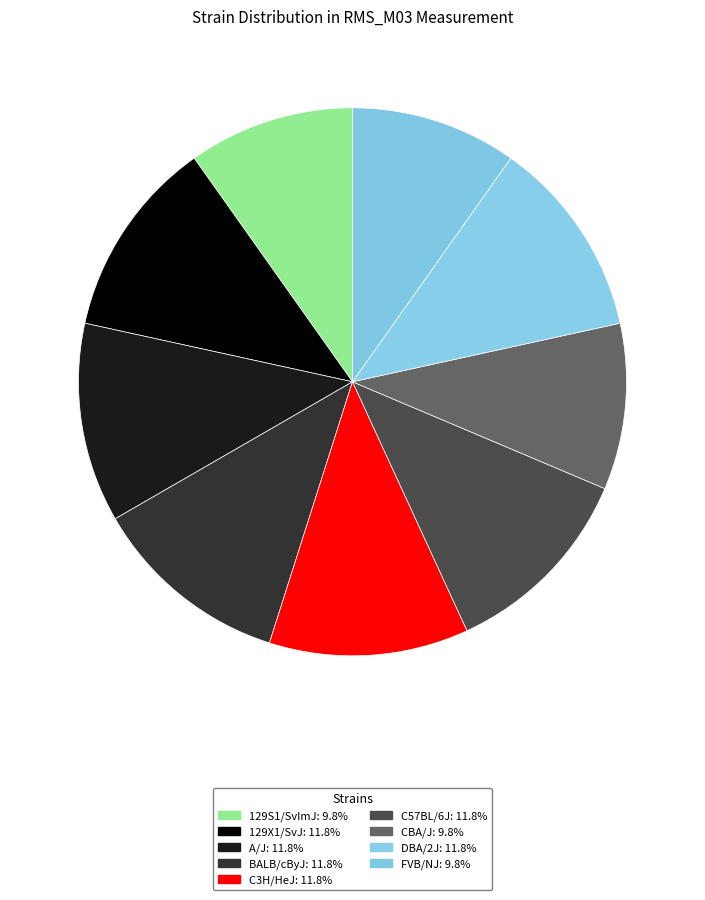

How many segments does this pie chart have?

9